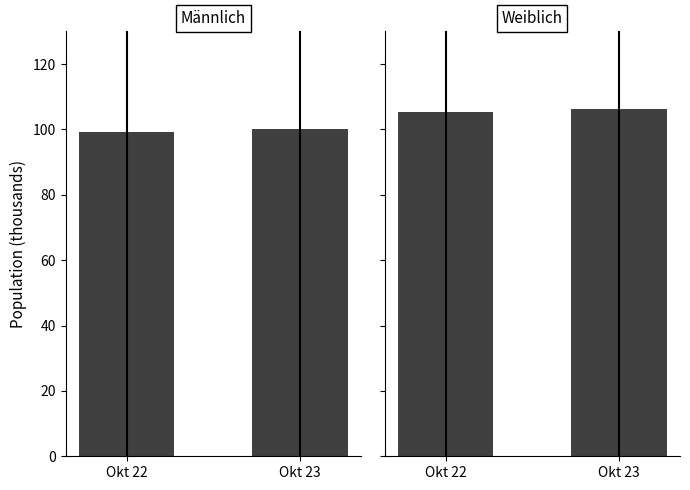

What is the spread (max minus min) of values at Okt 23?

6.0